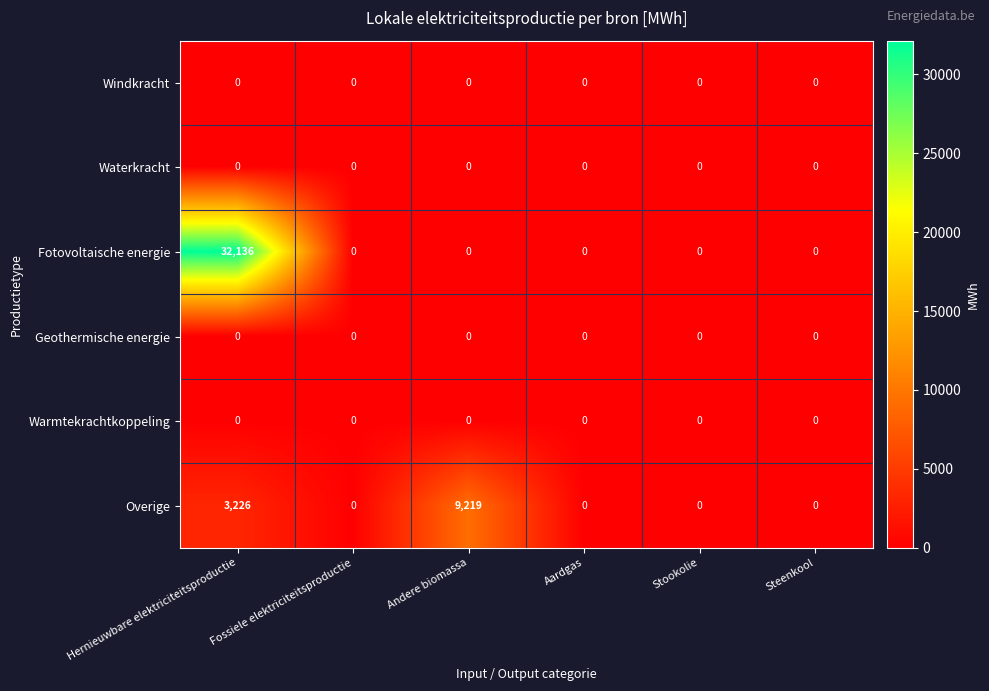

What is the maximum value shown in the chart?

32136